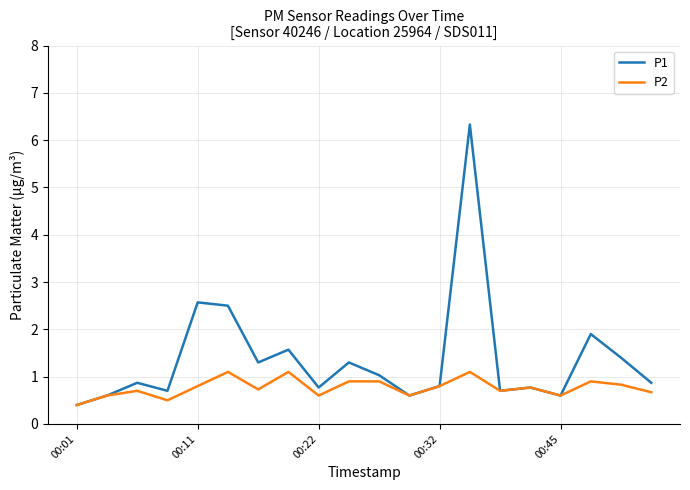

What is the average value of the P1 series?

1.4